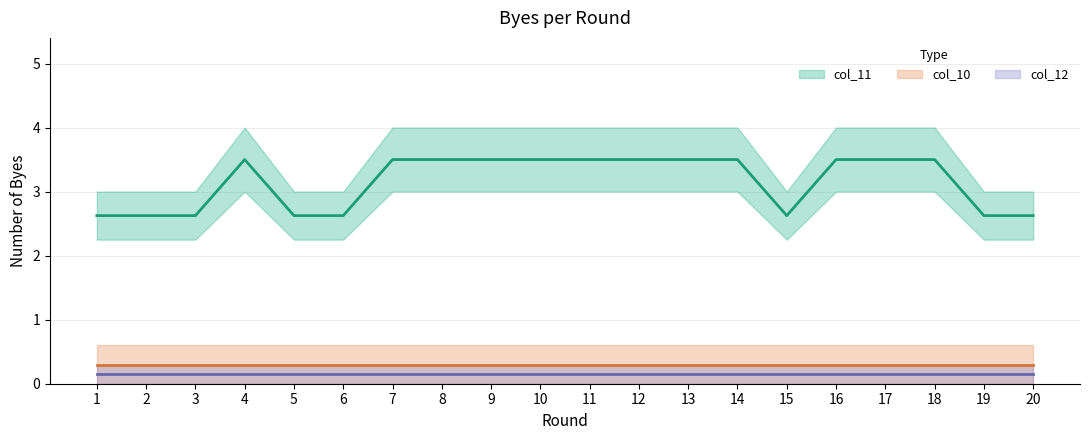

True or false: col_12 and col_10 cross at least once.

False